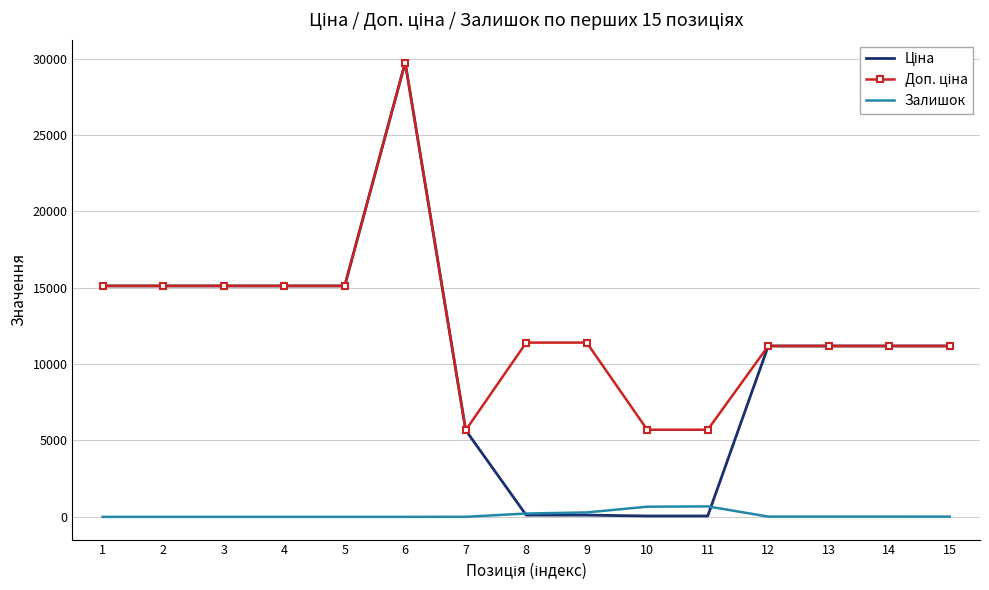

What is the maximum value for Залишок?

686.0